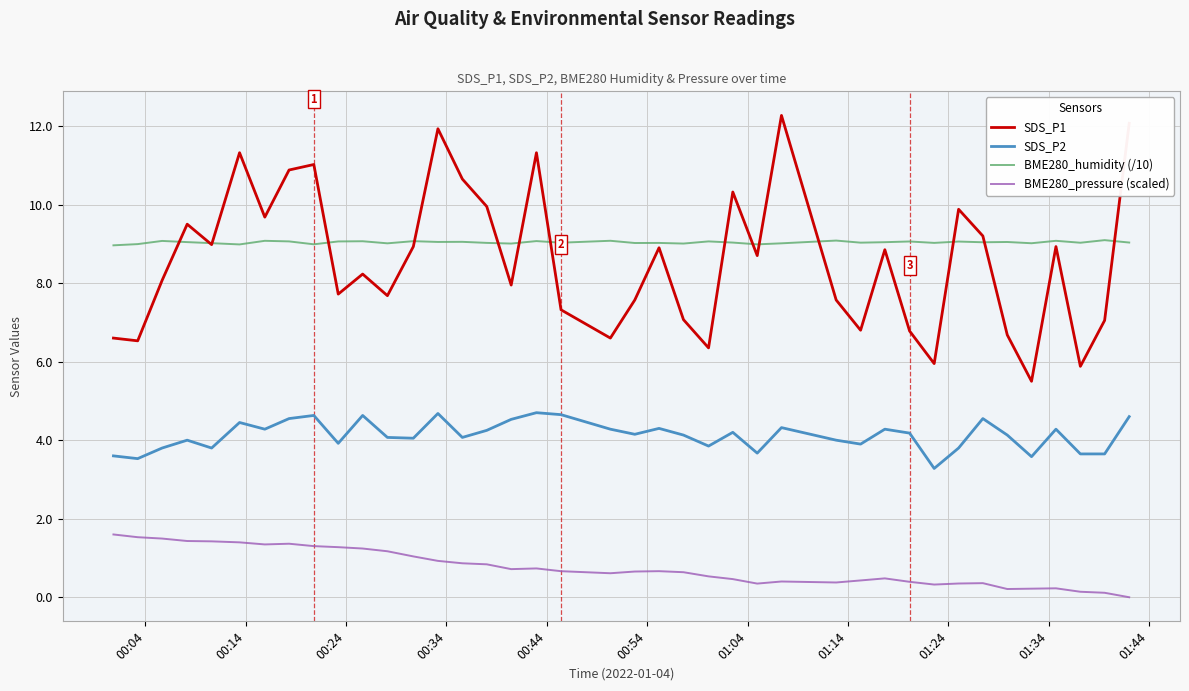

Which series has the widest spread of values?

SDS_P1